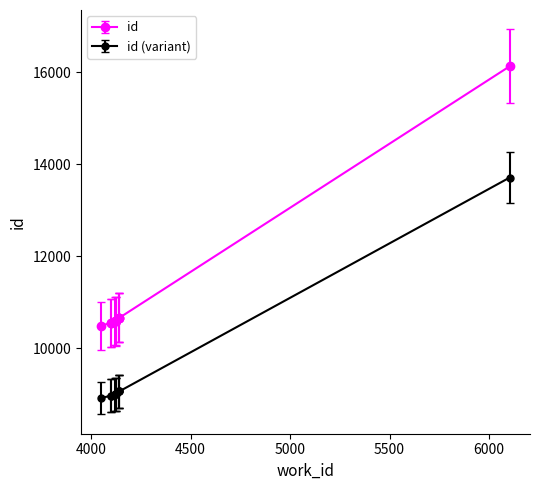

The chart shows a value of 12270.8 at 4142. True or false?

False